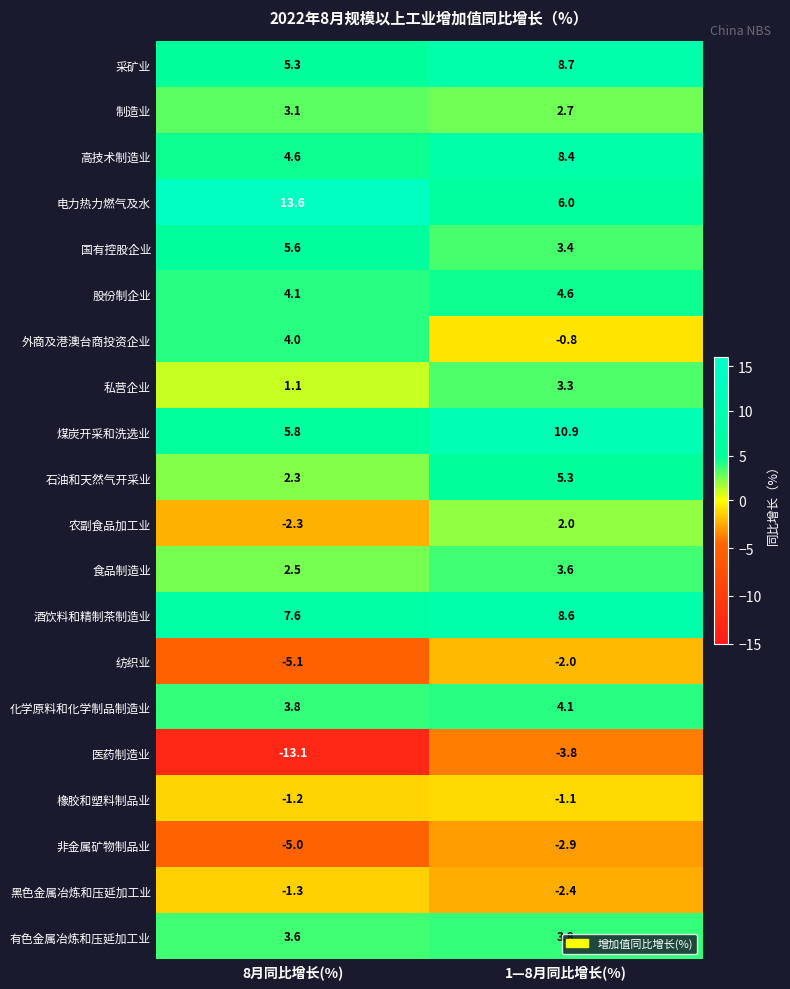

What is the difference between the highest and lowest values at 8月同比增长(%)?

26.7